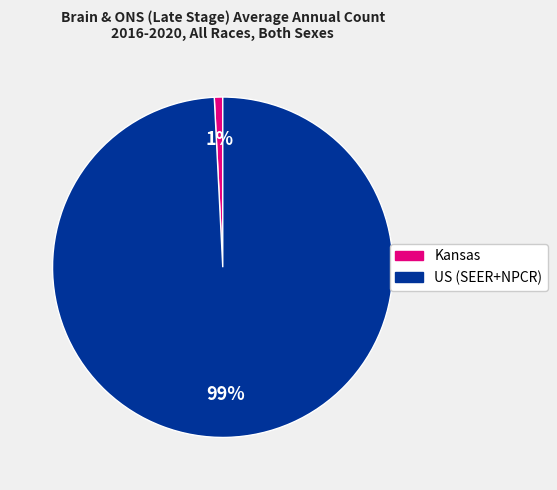

How many slices are in this pie chart?

2